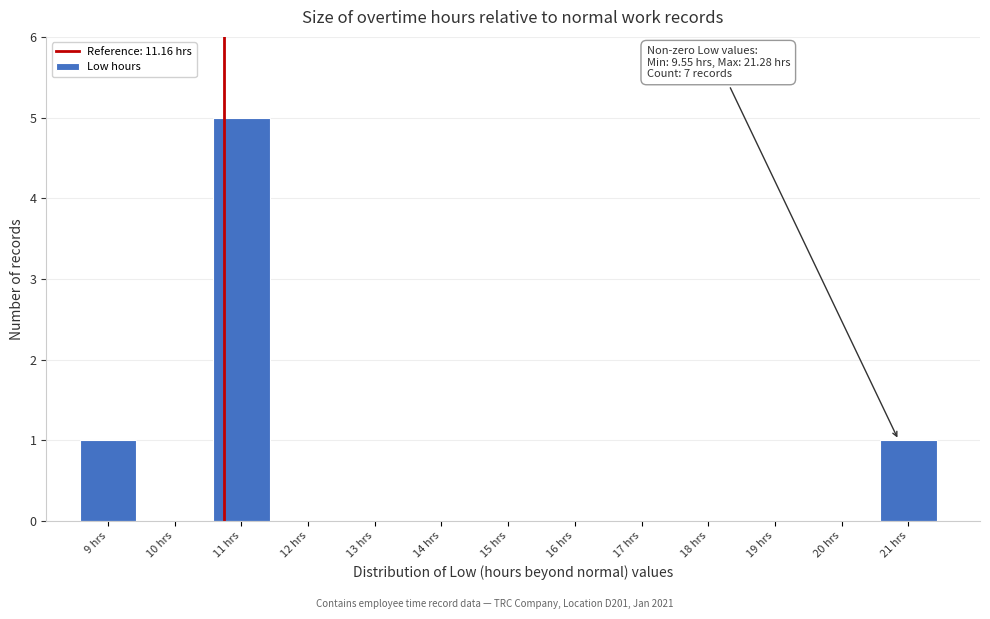

Reading left to right, extract all data points from this chart.

9 hrs=1	10 hrs=0	11 hrs=5	12 hrs=0	13 hrs=0	14 hrs=0	15 hrs=0	16 hrs=0	17 hrs=0	18 hrs=0	19 hrs=0	20 hrs=0	21 hrs=1